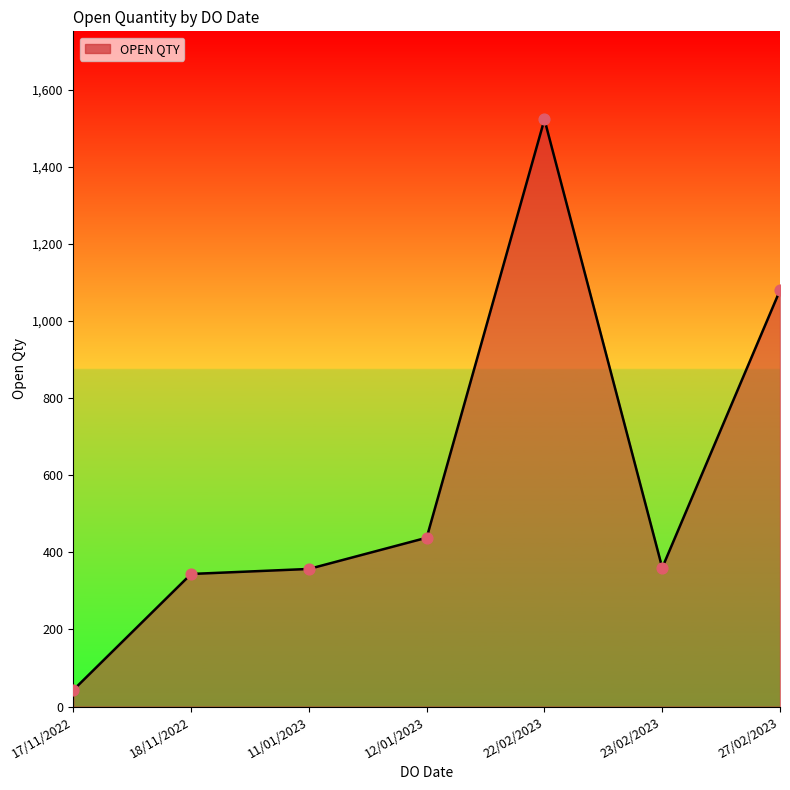

Approximately how many times larger is the value at 22/02/2023 compared to 12/01/2023?

3.5